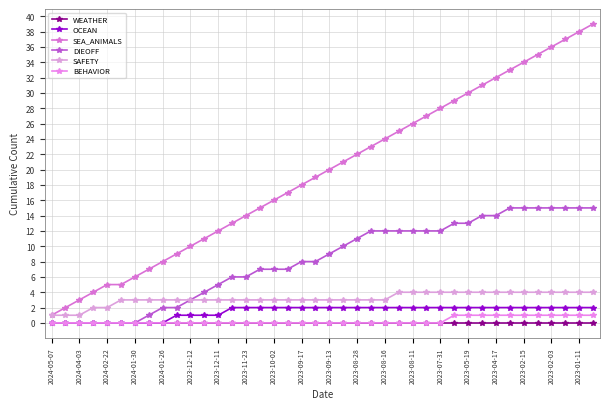

Rank the series by their maximum value, from lowest to highest.

WEATHER, BEHAVIOR, OCEAN, SAFETY, DIEOFF, SEA_ANIMALS